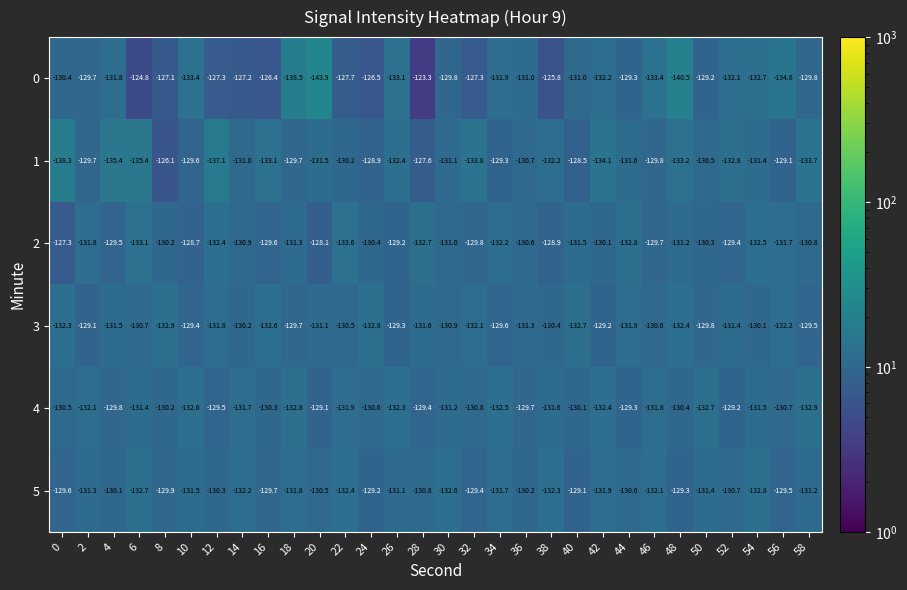

Where is 0 nearest to the value -133?

26